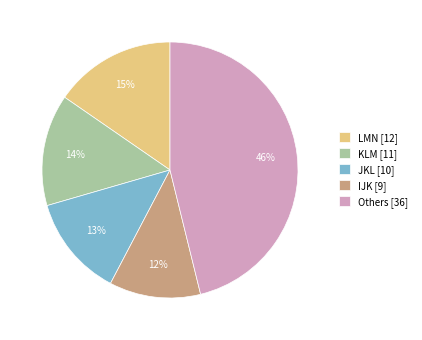

Count the number of slices in the pie.

5